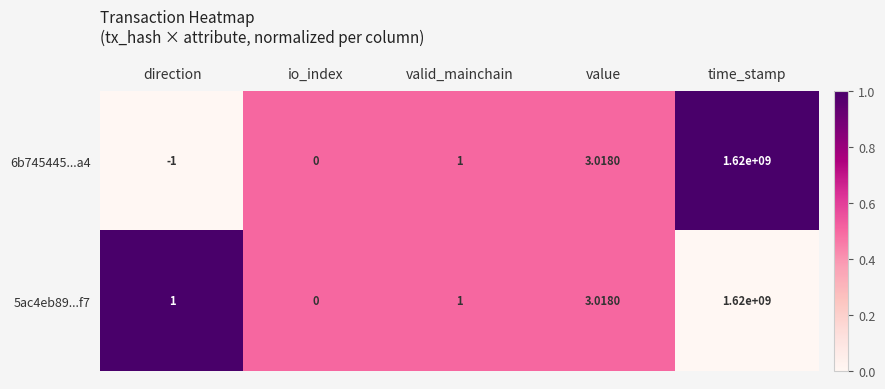

Which category has the highest value across all series?

time_stamp